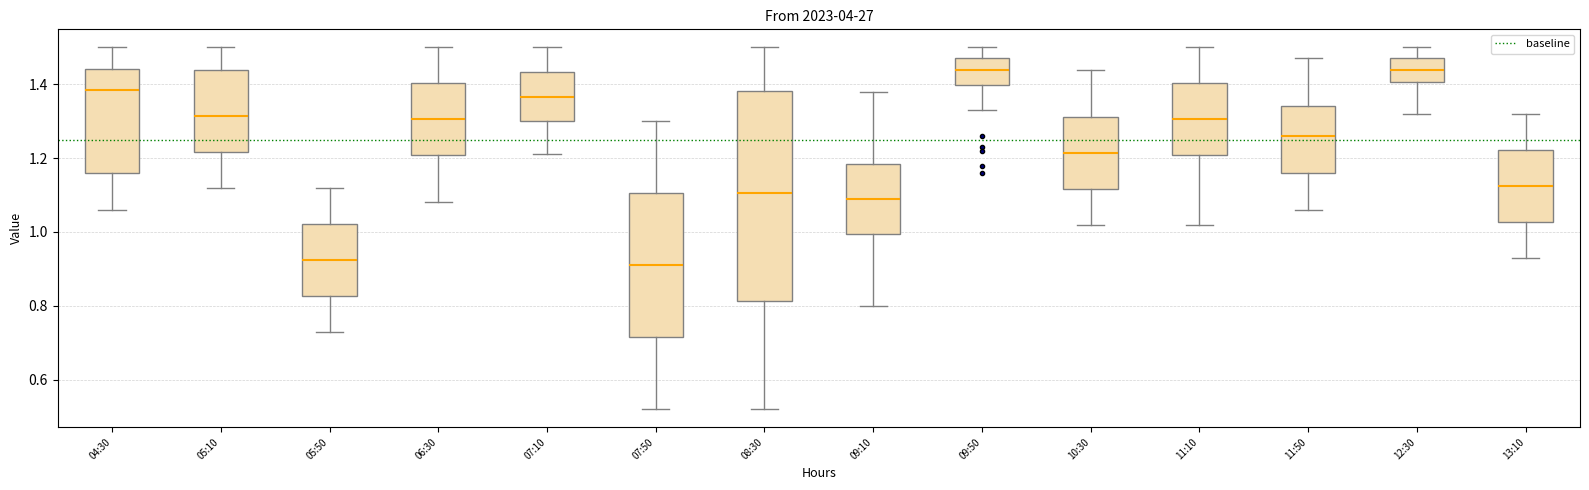

Reading left to right, read every box against the y-axis: the position of its median line, the range the box covers, and the ends of its whiskers. The values are not printed on the chart, so give them approximately, as read against the axis.

04:30: median 1.38, box 1.16 to 1.44, whiskers 1.06 to 1.50
05:10: median 1.32, box 1.22 to 1.44, whiskers 1.12 to 1.50
05:50: median 0.92, box 0.82 to 1.02, whiskers 0.74 to 1.12
06:30: median 1.30, box 1.20 to 1.40, whiskers 1.08 to 1.50
07:10: median 1.36, box 1.30 to 1.44, whiskers 1.22 to 1.50
07:50: median 0.92, box 0.72 to 1.10, whiskers 0.52 to 1.30
08:30: median 1.10, box 0.82 to 1.38, whiskers 0.52 to 1.50
09:10: median 1.10, box 1.00 to 1.18, whiskers 0.80 to 1.38
09:50: median 1.44, box 1.40 to 1.48, whiskers 1.34 to 1.50
10:30: median 1.22, box 1.12 to 1.32, whiskers 1.02 to 1.44
11:10: median 1.30, box 1.20 to 1.40, whiskers 1.02 to 1.50
11:50: median 1.26, box 1.16 to 1.34, whiskers 1.06 to 1.48
12:30: median 1.44, box 1.40 to 1.48, whiskers 1.32 to 1.50
13:10: median 1.12, box 1.02 to 1.22, whiskers 0.94 to 1.32